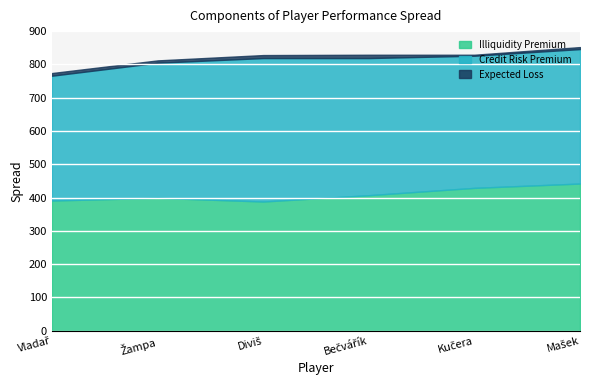

Which series has the largest total across all categories?

Illiquidity Premium